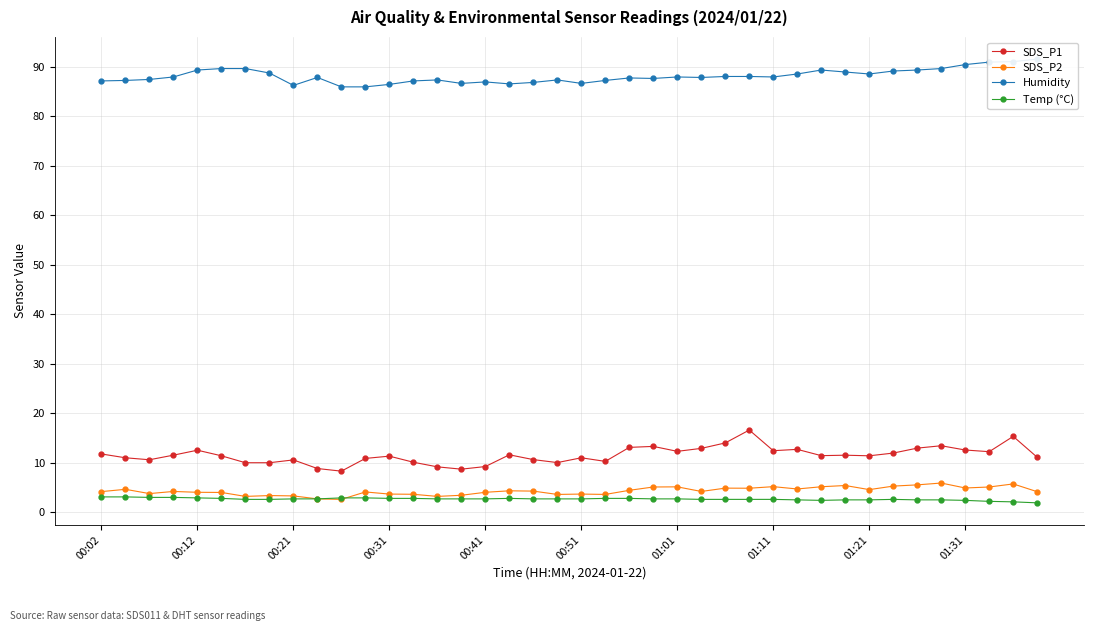

How many interior local peaks does the Temp (°C) series have?

2